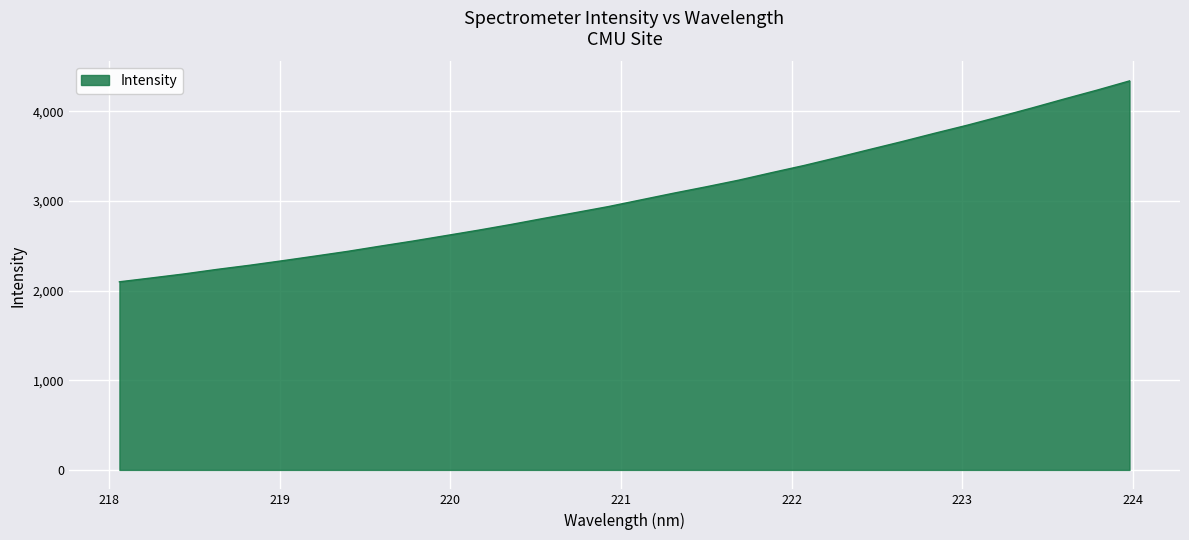

What is the maximum value shown in the chart?

4337.2